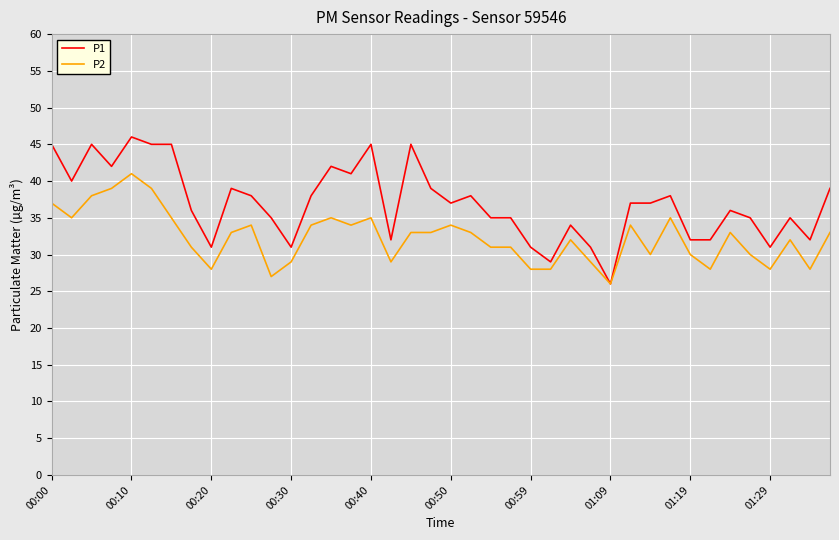

What is the highest value of the P2 series?

41